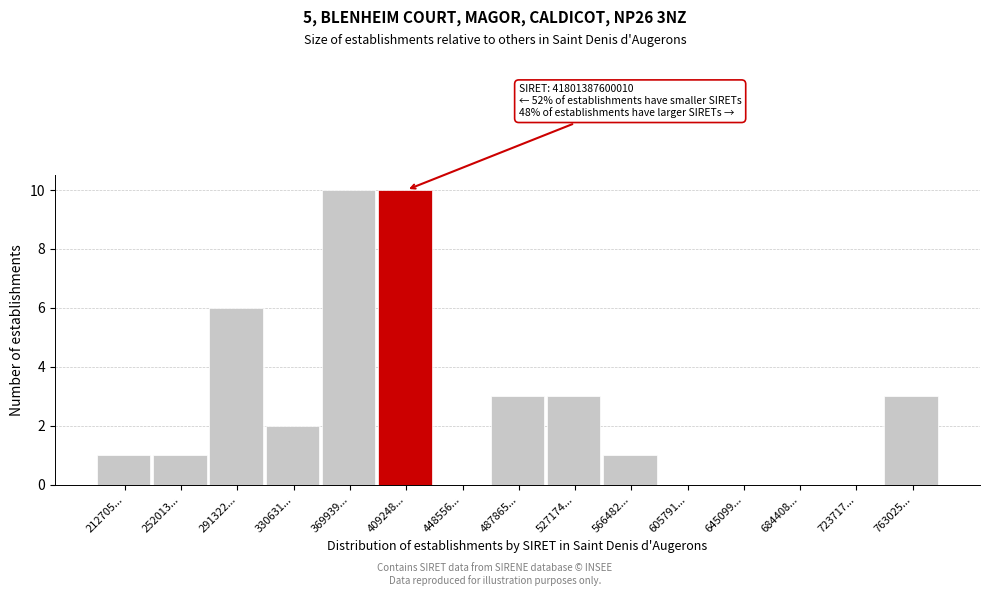

Reading right to left, what are all the values shown in this chart?

763025...=3	723717...=0	684408...=0	645099...=0	605791...=0	566482...=1	527174...=3	487865...=3	448556...=0	409248...=10	369939...=10	330631...=2	291322...=6	252013...=1	212705...=1